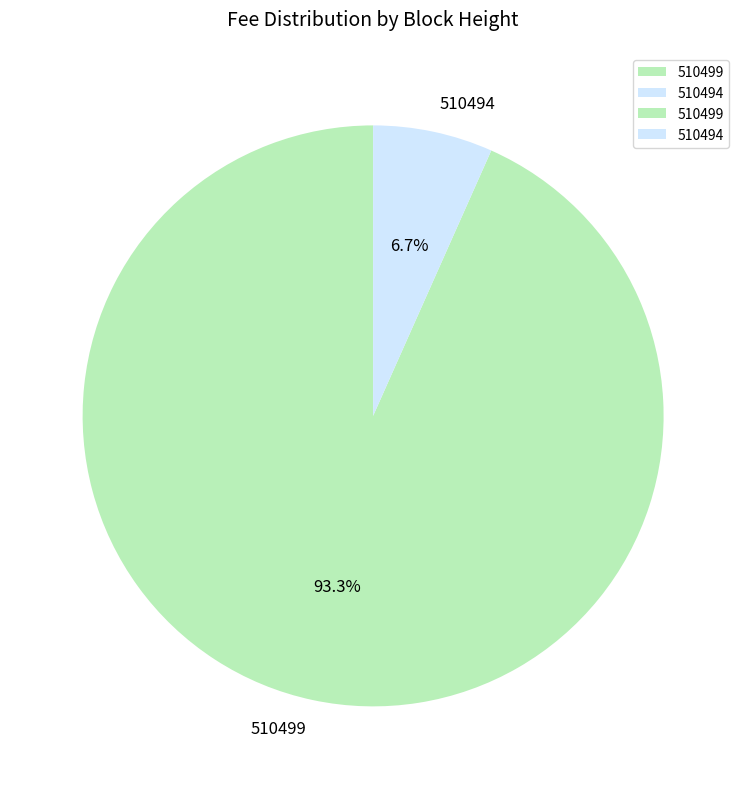

Between 510499 and 510494, which is larger?

510499